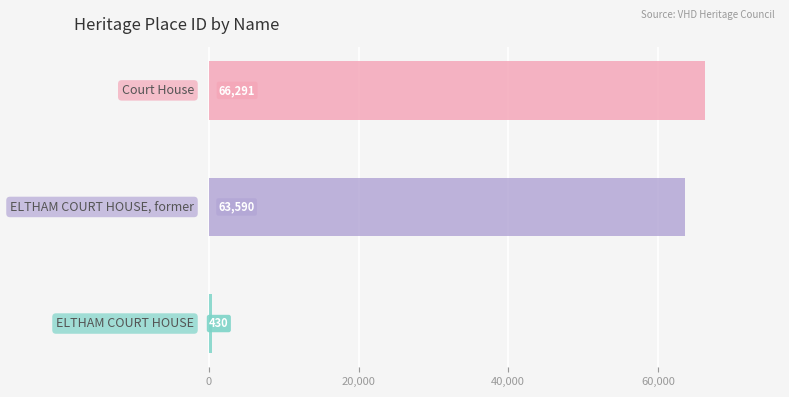

Where is the data nearest to the value 33360?

ELTHAM COURT HOUSE, former